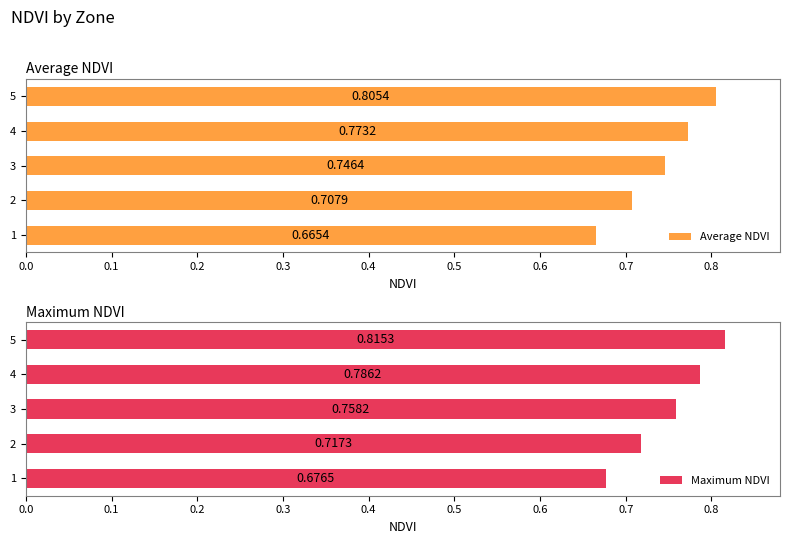

What is the sum of all Average NDVI values?

3.7